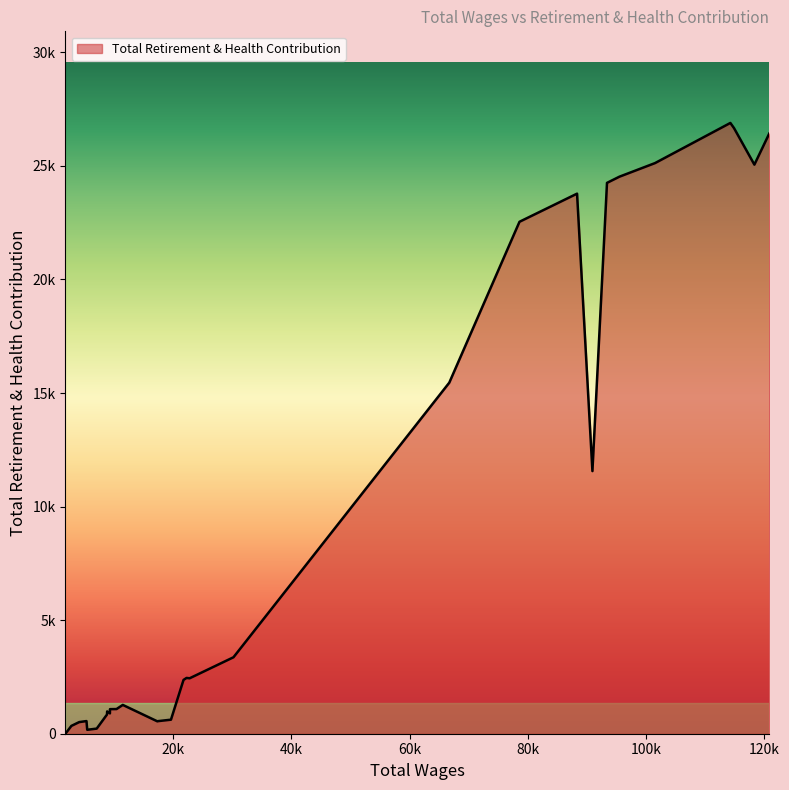

What is the sum of all values?

272596